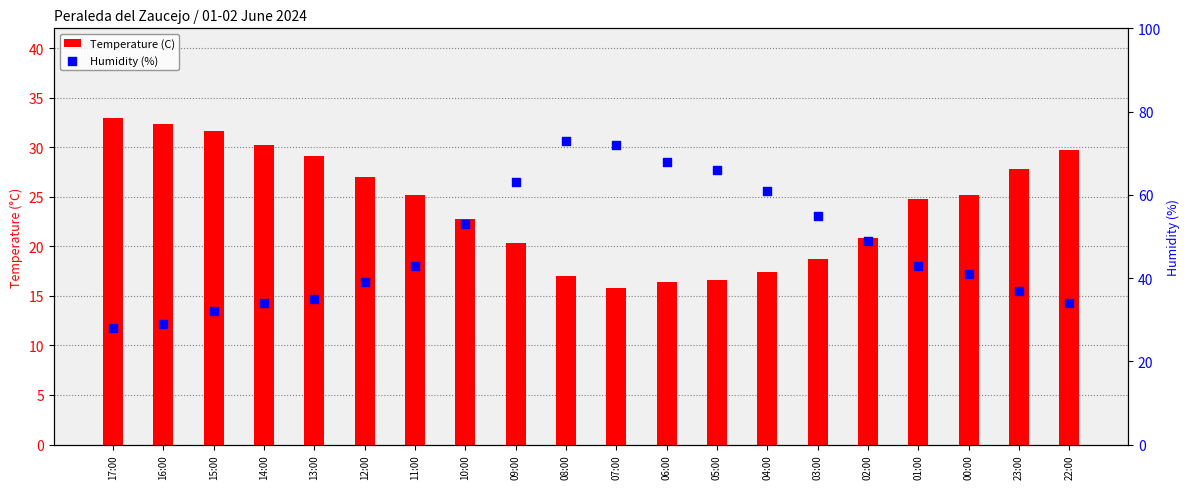

Which series has the largest Y range (max minus min)?

Humidity (%)